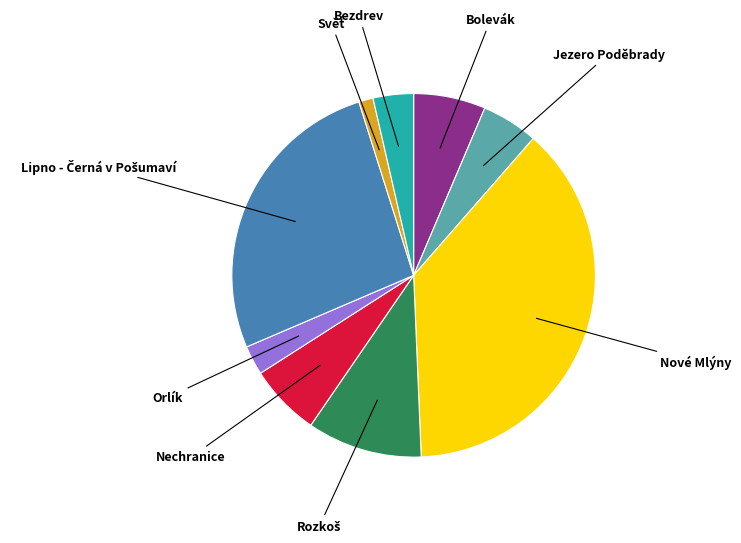

The Jezero Poděbrady slice represents 1% of the pie. True or false?

False